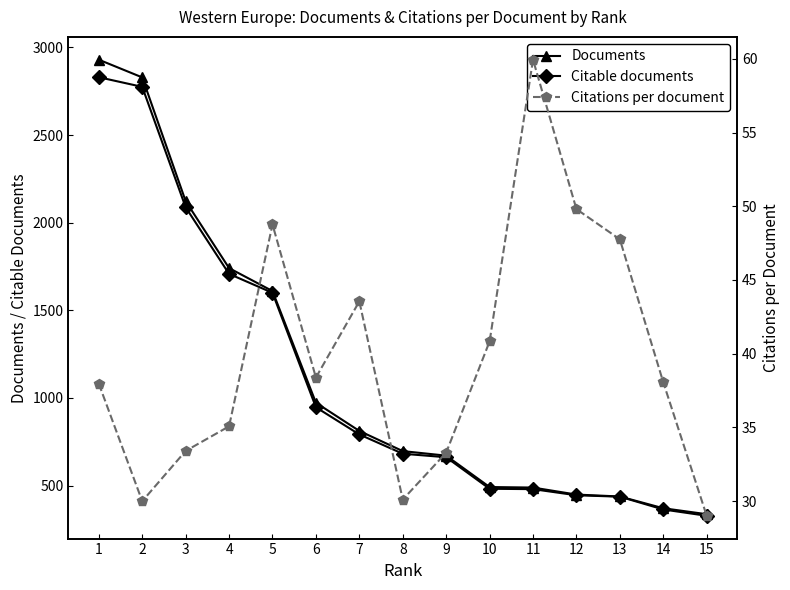

In Citations per document, how many points are lower than both neighbors (excluding endpoints)?

3